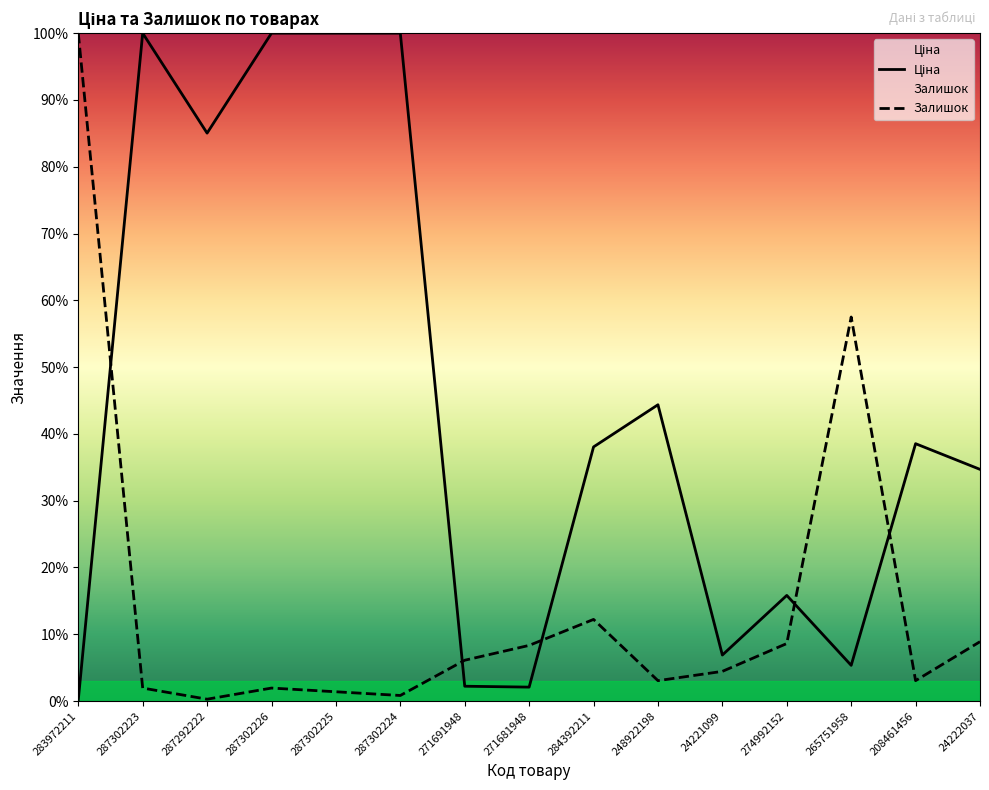

What is the average value of the Ціна series?

44.9